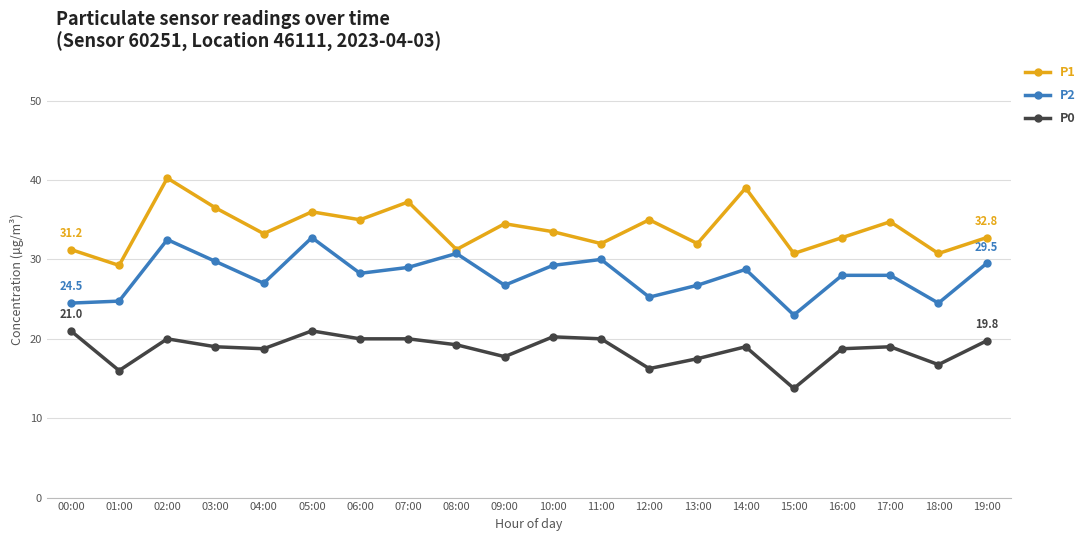

True or false: P2 has more than 0 interior local peaks.

True